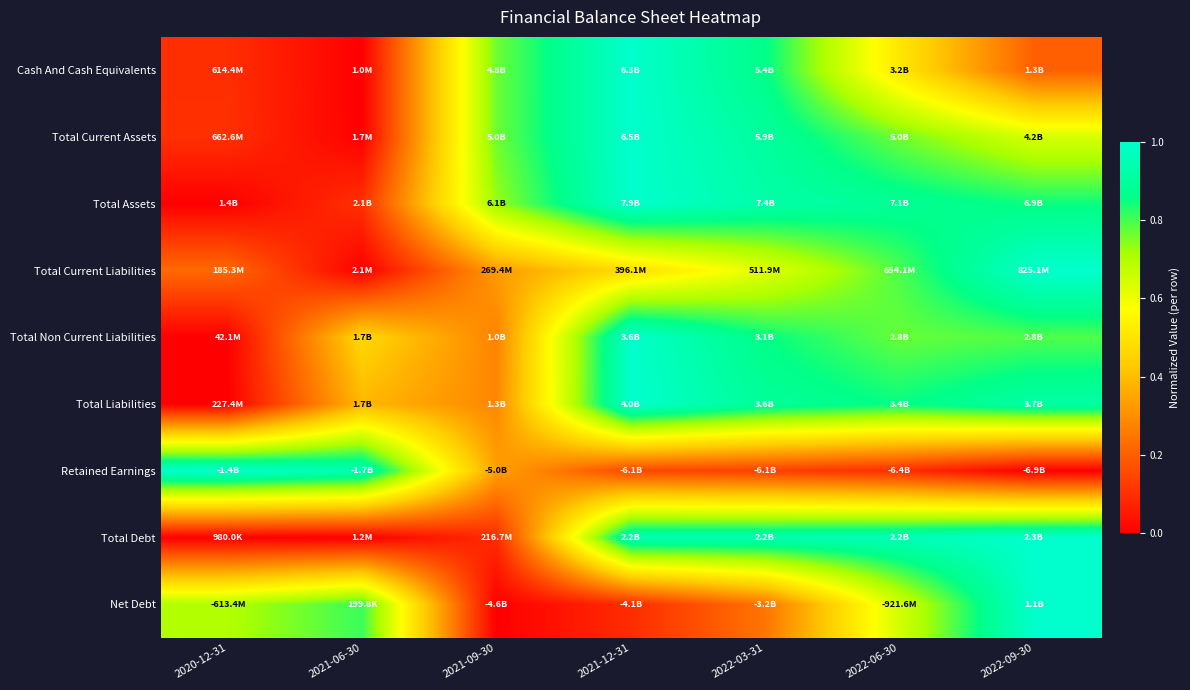

Between 2020-12-31 and 2022-09-30, which is larger?

2022-09-30